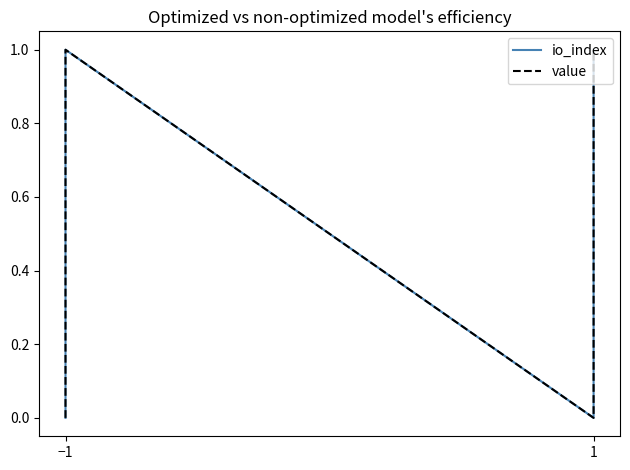

Does the chart have visible grid lines?

No